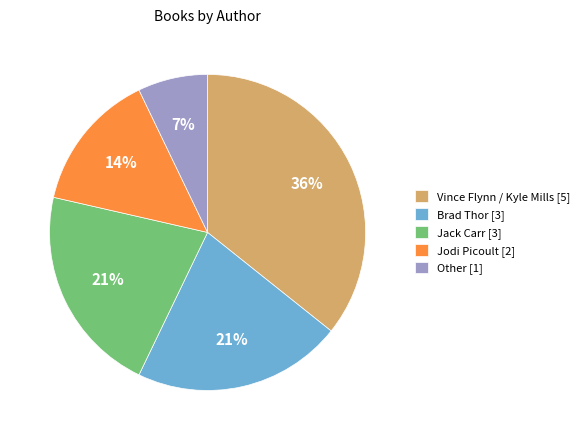

How many segments does this pie chart have?

5